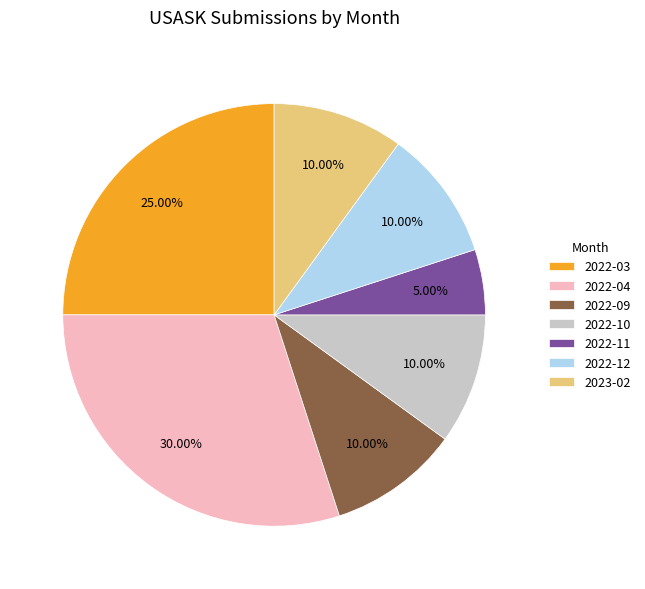

What is the smallest slice in the pie chart?

2022-11